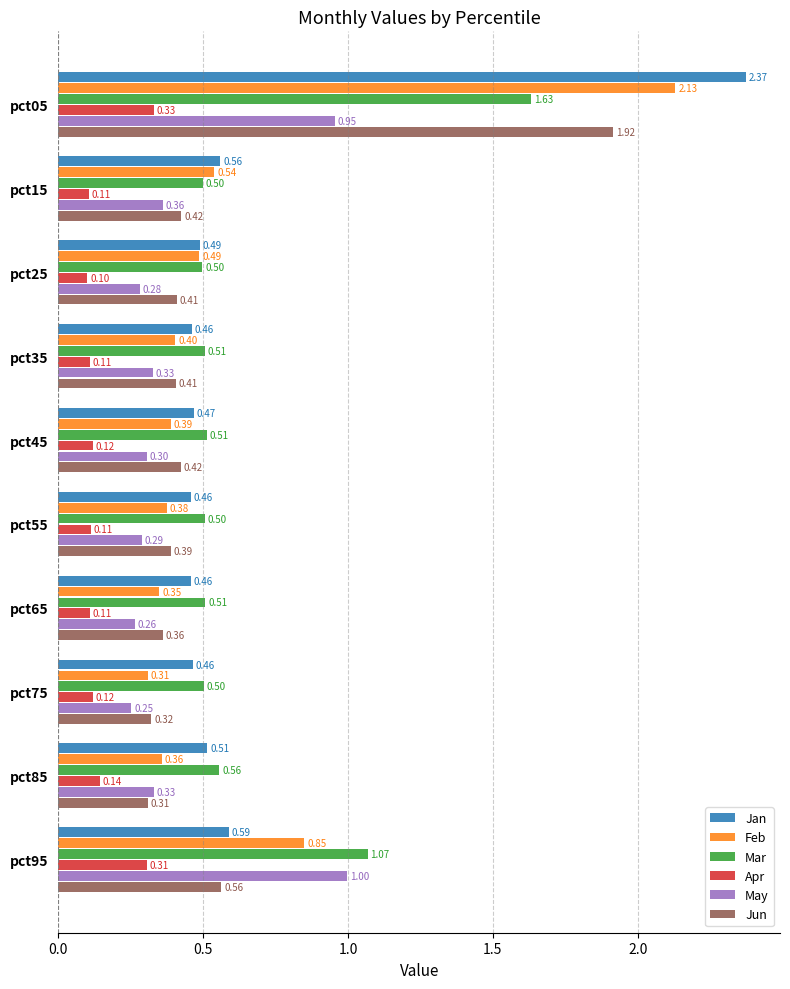

List the series in order of their peak value, lowest first.

Apr, May, Mar, Jun, Feb, Jan